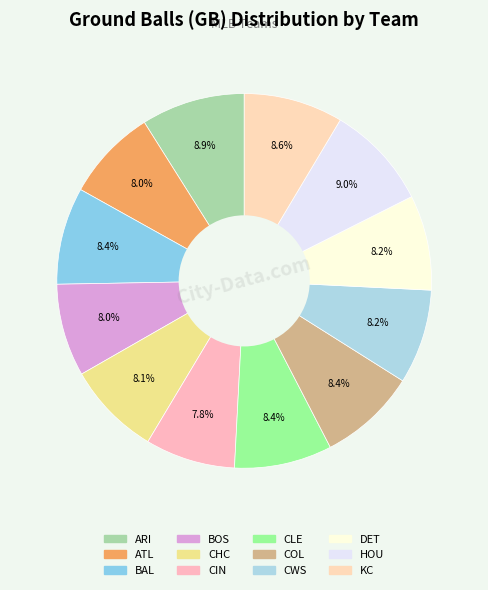

The DET slice represents 8% of the pie. True or false?

True